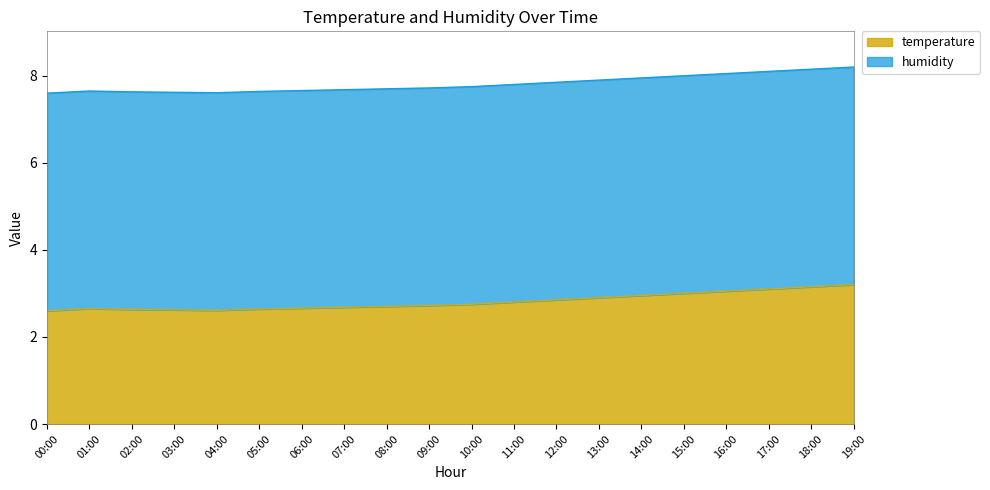

At which label is the value closest to 2?

00:00